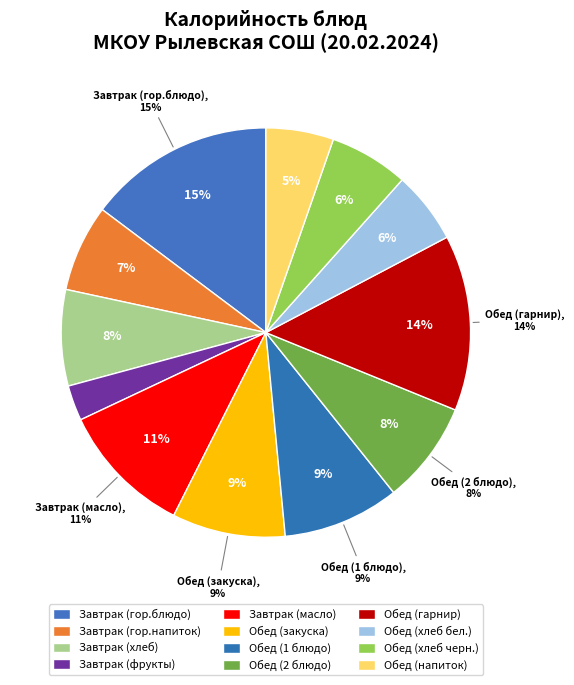

Which has a higher value, Обед (1 блюдо) or Завтрак (гор.напиток)?

Обед (1 блюдо)